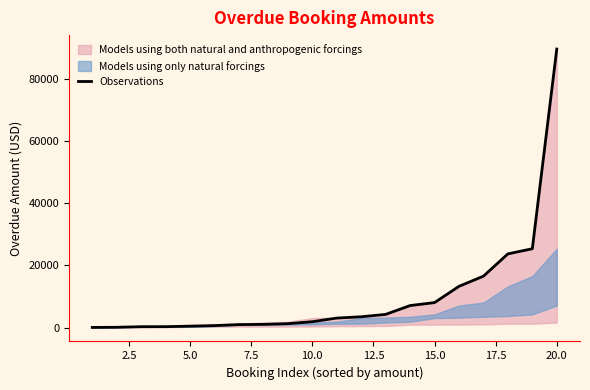

Reading right to left, transcribe all the data shown in this chart.

89625	25357	23700	16527	13261	8024	7070	4231	3465	3042	1872	1239	1024	948	625	430	285	266	80	35